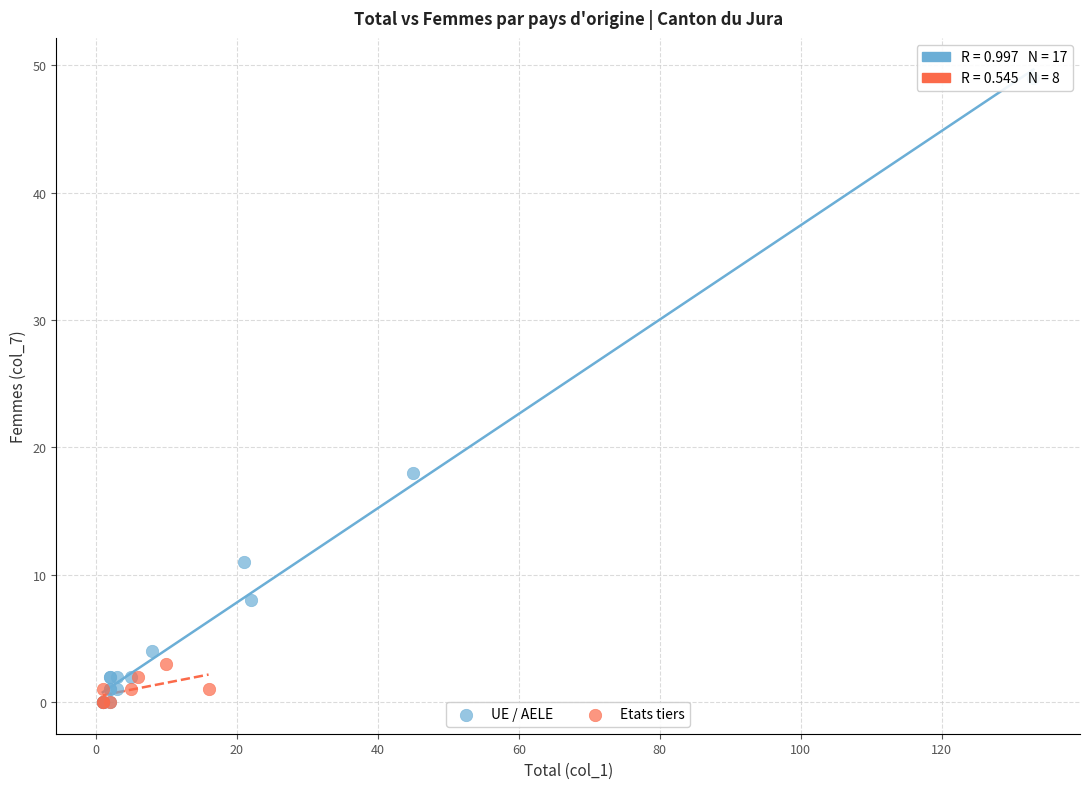

Which series reaches the maximum Y coordinate?

UE / AELE